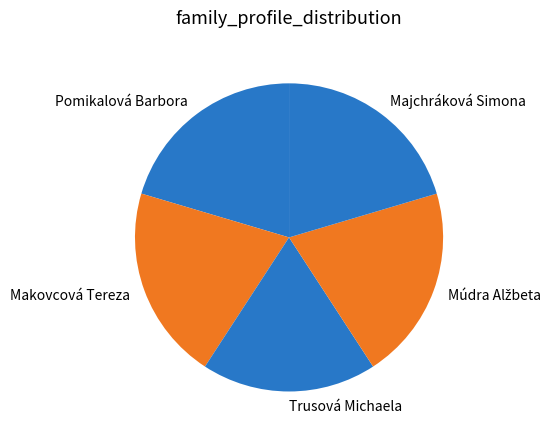

The Majchráková Simona slice represents 20% of the pie. True or false?

True